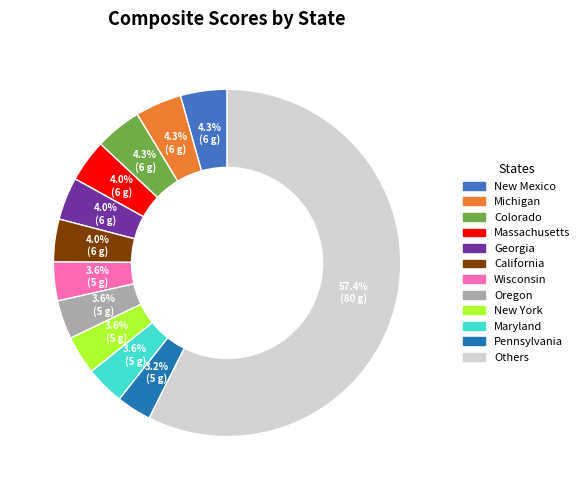

Is there a majority slice in this chart?

Yes